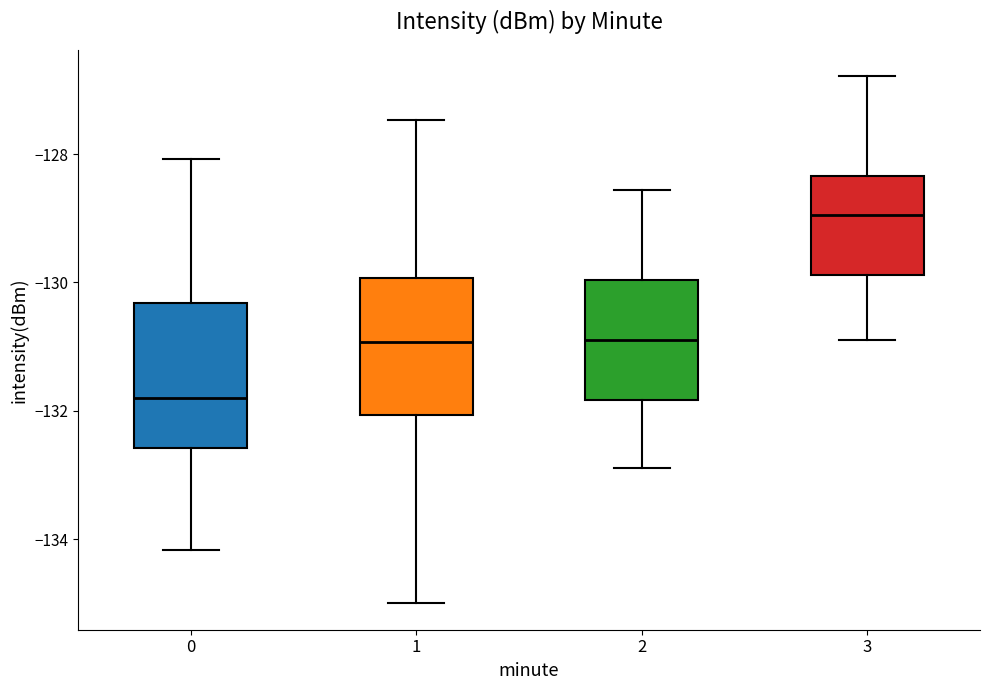

Reading left to right, read every box against the y-axis: the position of its median line, the range the box covers, and the ends of its whiskers. The values are not printed on the chart, so give them approximately, as read against the axis.

0: median -131.8, box -132.6 to -130.4, whiskers -134.2 to -128.0
1: median -131.0, box -132.0 to -130.0, whiskers -135.0 to -127.4
2: median -131.0, box -131.8 to -130.0, whiskers -132.8 to -128.6
3: median -129.0, box -129.8 to -128.4, whiskers -130.8 to -126.8